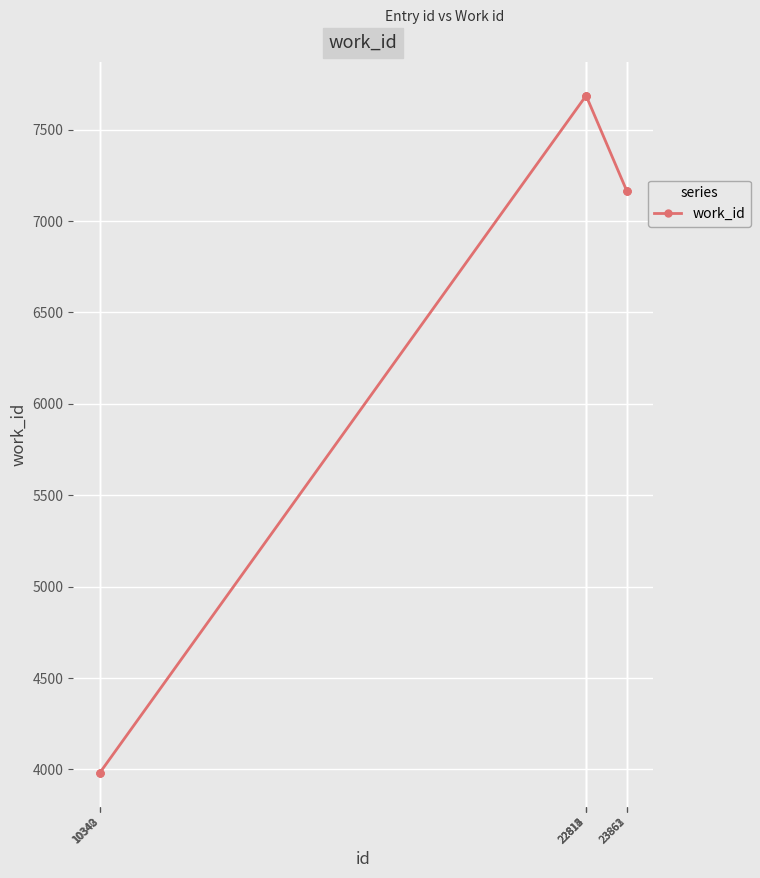

What is the value of the 4th point from the left?

7686